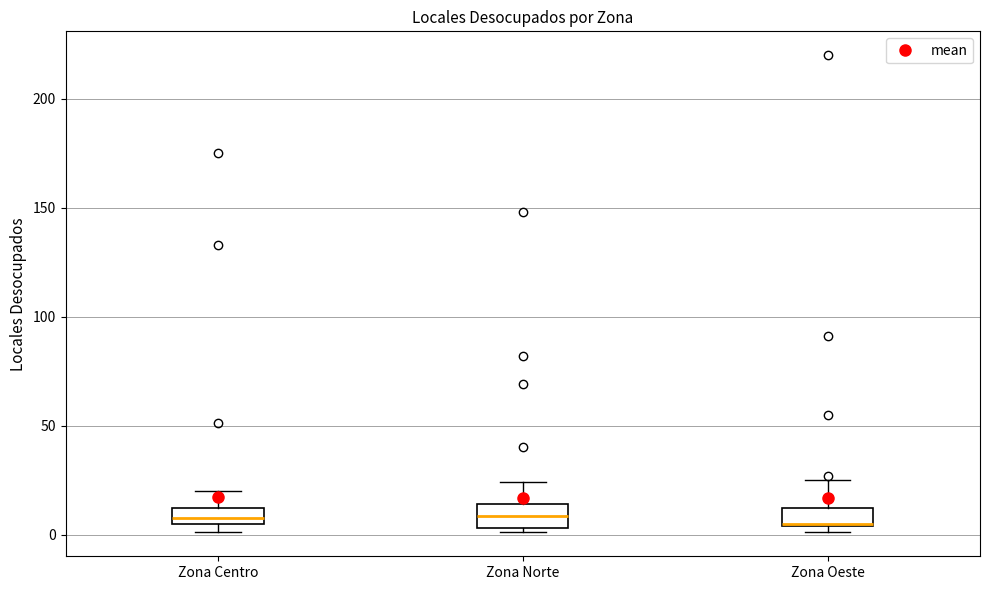

Where is the lower edge of the box for Zona Centro on the y-axis? The values are not printed on the chart, so give them approximately, as read against the axis.

5